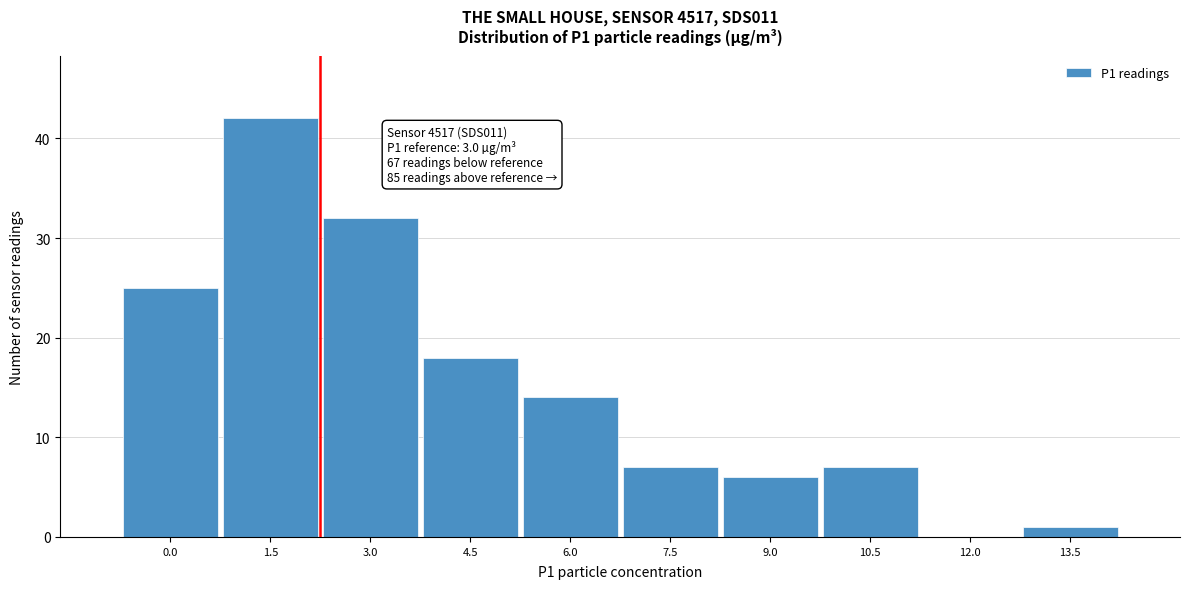

Reading right to left, what are all the values shown in this chart?

13.5=1	12.0=0	10.5=7	9.0=6	7.5=7	6.0=14	4.5=18	3.0=32	1.5=42	0.0=25